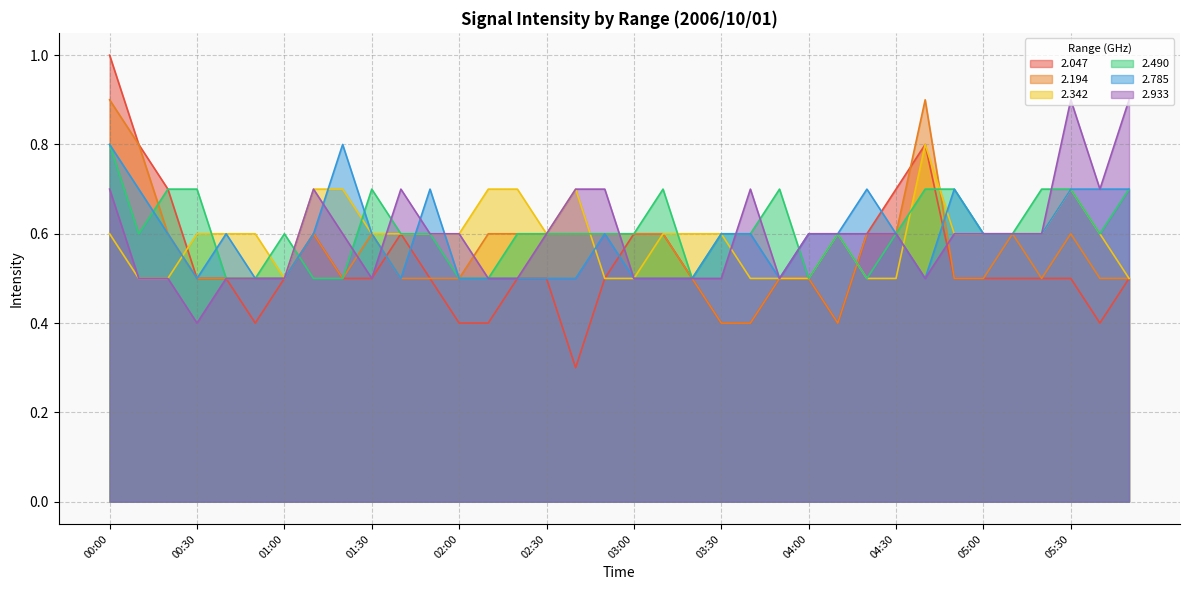

Read the 2.490 value at 00:20.

0.7